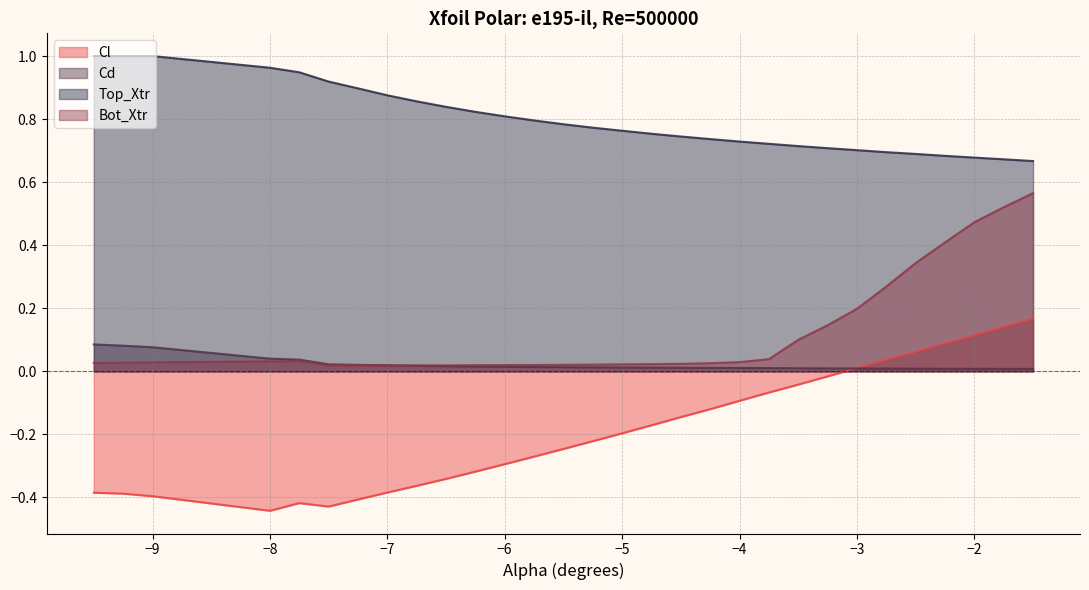

Reading right to left, extract all data points from this chart.

Cl: -1.5=0.2	-1.75=0.1	-2.0=0.1	-2.25=0.1	-2.5=0.1	-2.75=0.0	-3.0=0.0	-3.25=-0.0	-3.5=-0.0	-3.75=-0.1	-4.0=-0.1	-4.25=-0.1	-4.5=-0.1	-4.75=-0.2	-5.0=-0.2	-5.25=-0.2	-5.5=-0.2	-5.75=-0.3	-6.0=-0.3	-6.25=-0.3	-6.5=-0.3	-6.75=-0.4	-7.0=-0.4	-7.25=-0.4	-7.5=-0.4	-7.75=-0.4	-8.0=-0.4	-9.0=-0.4	-9.25=-0.4	-9.5=-0.4
Cd: -1.5=0.0	-1.75=0.0	-2.0=0.0	-2.25=0.0	-2.5=0.0	-2.75=0.0	-3.0=0.0	-3.25=0.0	-3.5=0.0	-3.75=0.0	-4.0=0.0	-4.25=0.0	-4.5=0.0	-4.75=0.0	-5.0=0.0	-5.25=0.0	-5.5=0.0	-5.75=0.0	-6.0=0.0	-6.25=0.0	-6.5=0.0	-6.75=0.0	-7.0=0.0	-7.25=0.0	-7.5=0.0	-7.75=0.0	-8.0=0.0	-9.0=0.1	-9.25=0.1	-9.5=0.1
Top_Xtr: -1.5=0.7	-1.75=0.7	-2.0=0.7	-2.25=0.7	-2.5=0.7	-2.75=0.7	-3.0=0.7	-3.25=0.7	-3.5=0.7	-3.75=0.7	-4.0=0.7	-4.25=0.7	-4.5=0.7	-4.75=0.8	-5.0=0.8	-5.25=0.8	-5.5=0.8	-5.75=0.8	-6.0=0.8	-6.25=0.8	-6.5=0.8	-6.75=0.9	-7.0=0.9	-7.25=0.9	-7.5=0.9	-7.75=0.9	-8.0=1.0	-9.0=1.0	-9.25=1.0	-9.5=1.0
Bot_Xtr: -1.5=0.6	-1.75=0.5	-2.0=0.5	-2.25=0.4	-2.5=0.3	-2.75=0.3	-3.0=0.2	-3.25=0.1	-3.5=0.1	-3.75=0.0	-4.0=0.0	-4.25=0.0	-4.5=0.0	-4.75=0.0	-5.0=0.0	-5.25=0.0	-5.5=0.0	-5.75=0.0	-6.0=0.0	-6.25=0.0	-6.5=0.0	-6.75=0.0	-7.0=0.0	-7.25=0.0	-7.5=0.0	-7.75=0.0	-8.0=0.0	-9.0=0.0	-9.25=0.0	-9.5=0.0